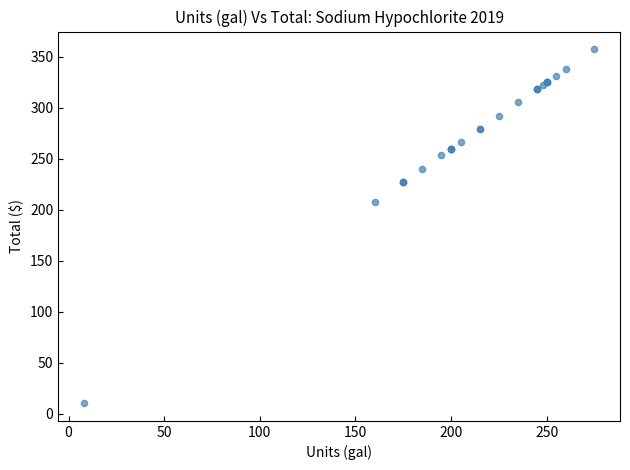

What Y value in the scatter plot is closest to 183?

208.0